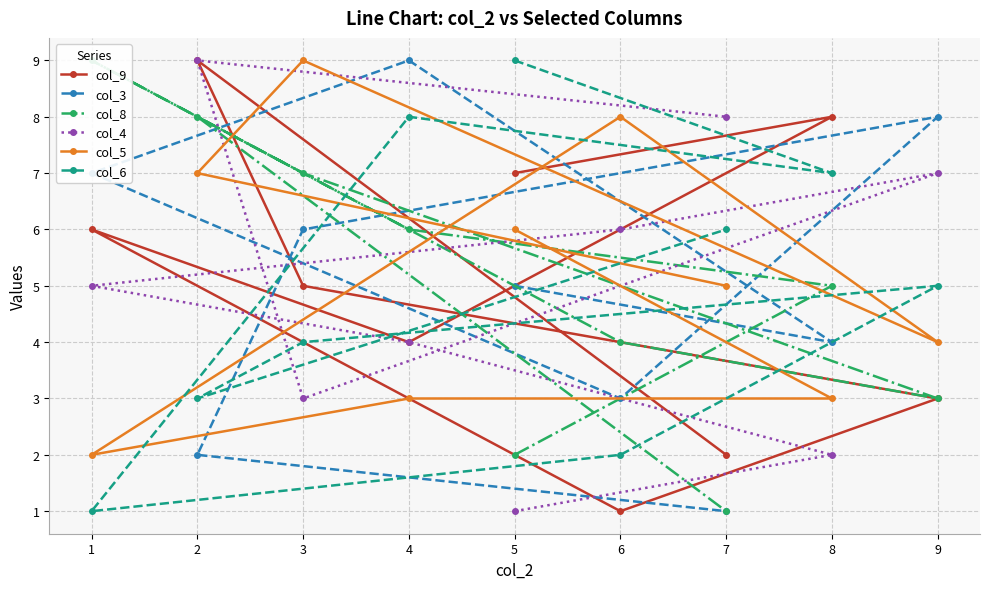

In col_3, how many points are lower than both neighbors (excluding endpoints)?

2